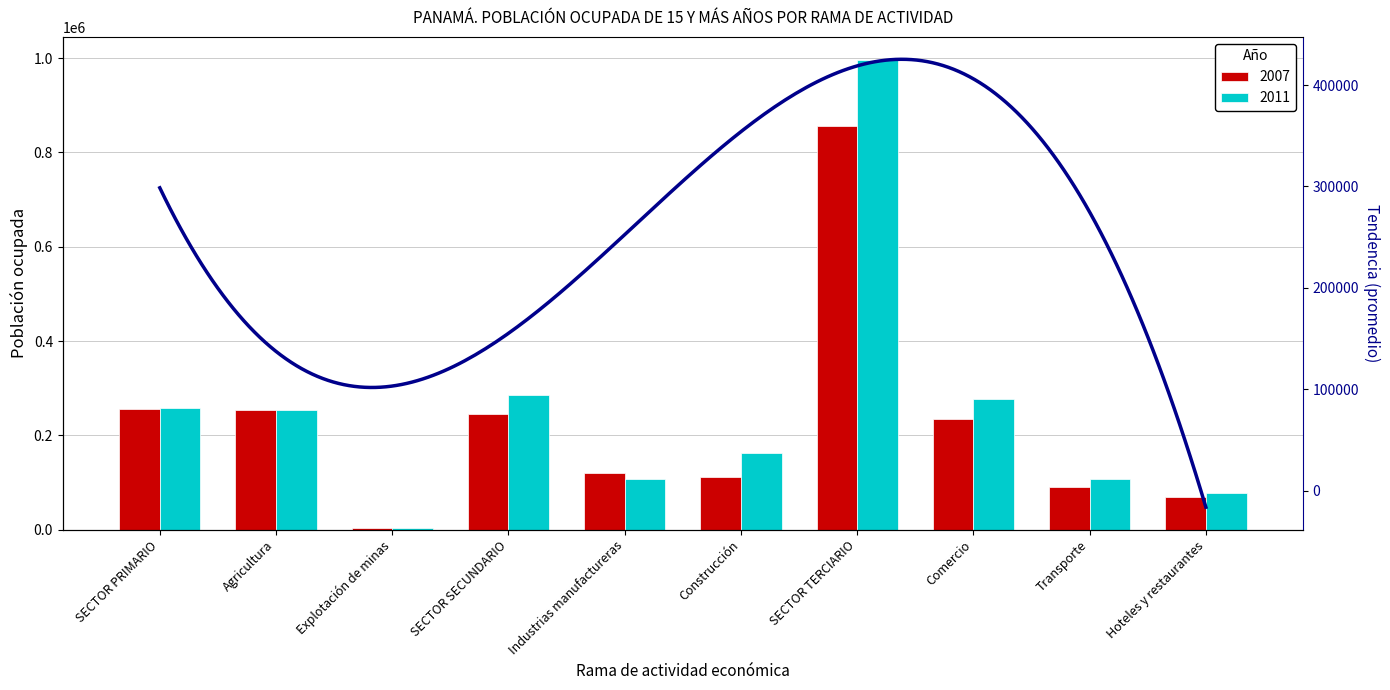

Rank the series by their average value, from lowest to highest.

2007, 2011